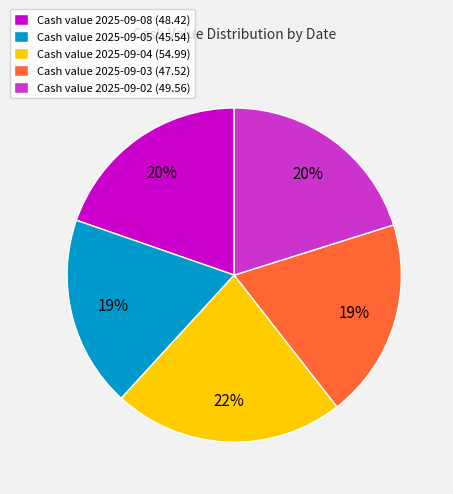

Is the sum of Cash value 2025-09-05 (45.54) and Cash value 2025-09-02 (49.56) greater than half?

No